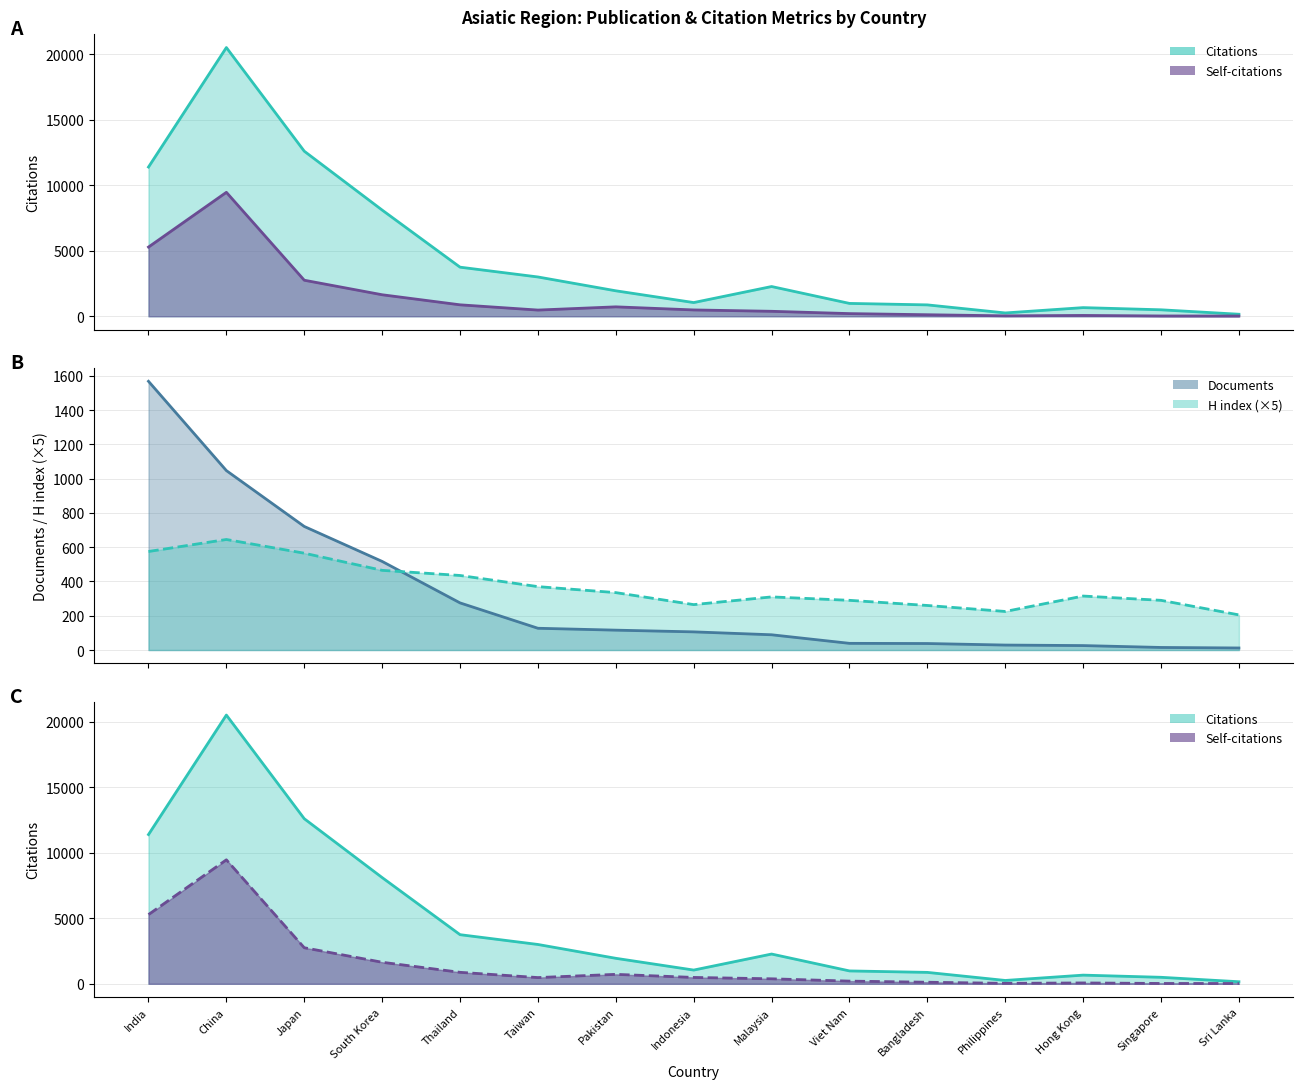

What is the sum of the Citations values at Thailand and South Korea?

11857